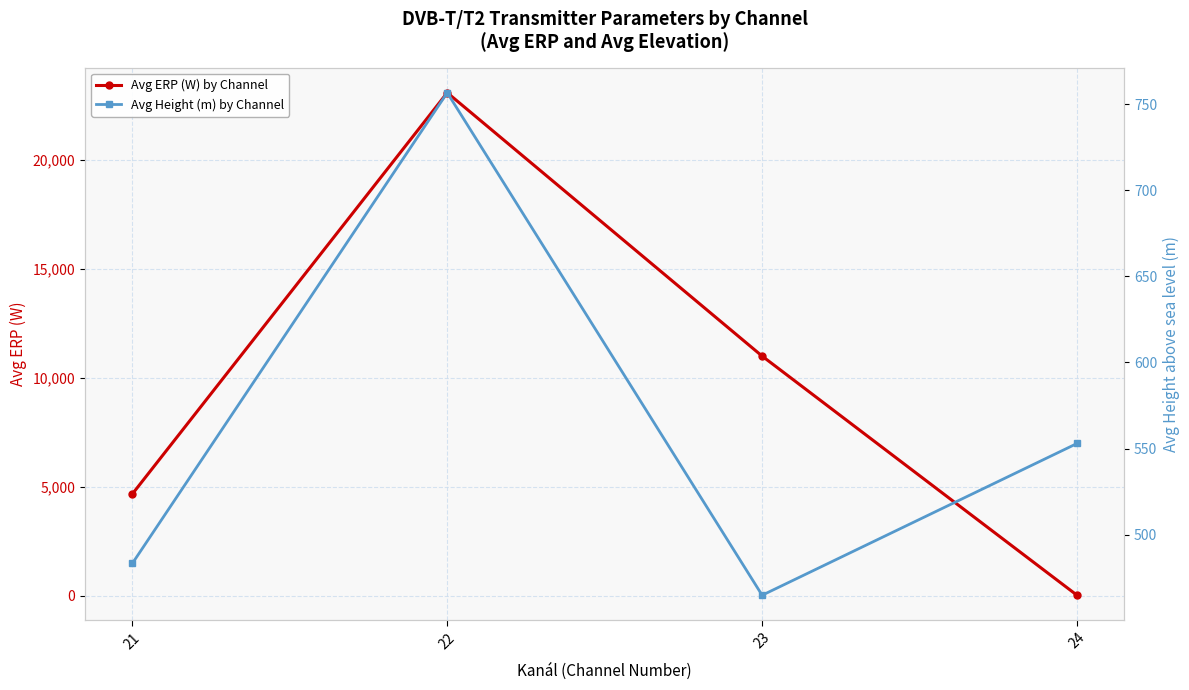

At which category does the chart reach its minimum across all series?

24